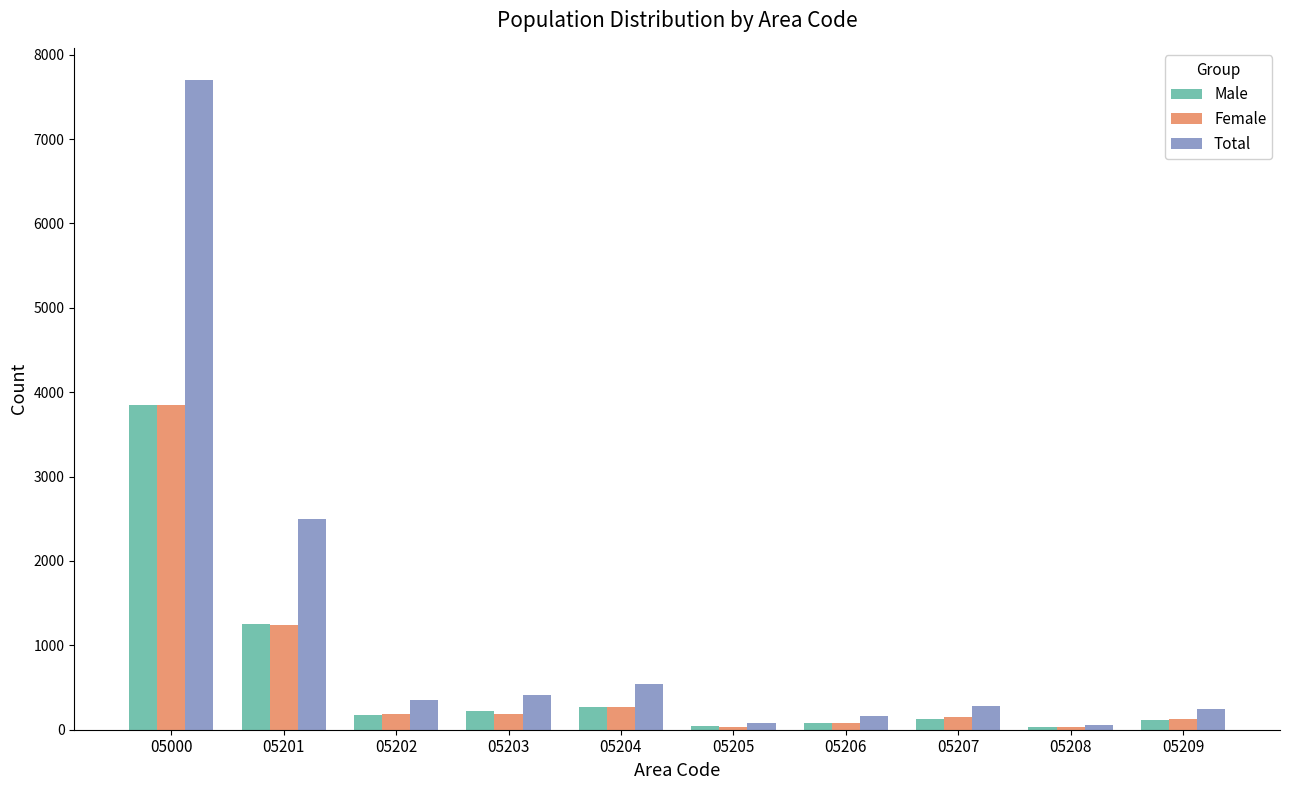

Which series has the largest total across all categories?

Total